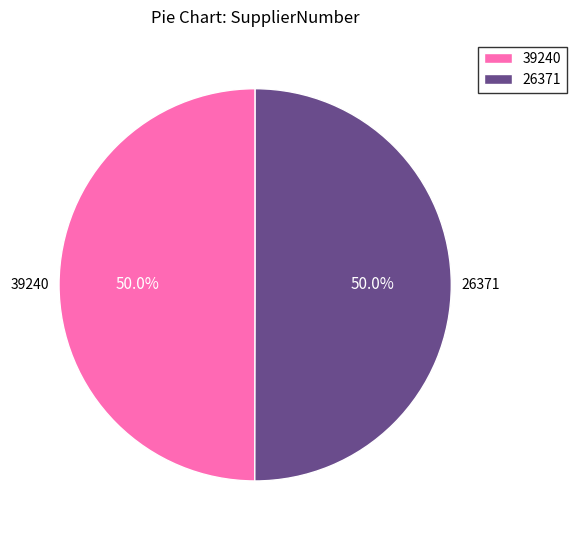

What portion of the pie excludes 39240?

50.0%